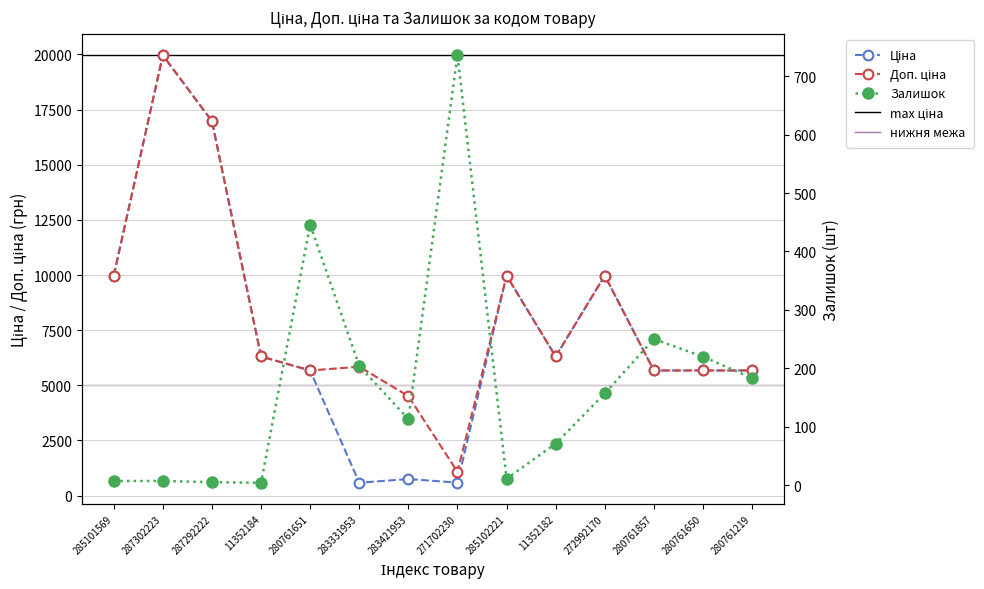

What is the highest value of the Ціна series?

19964.2